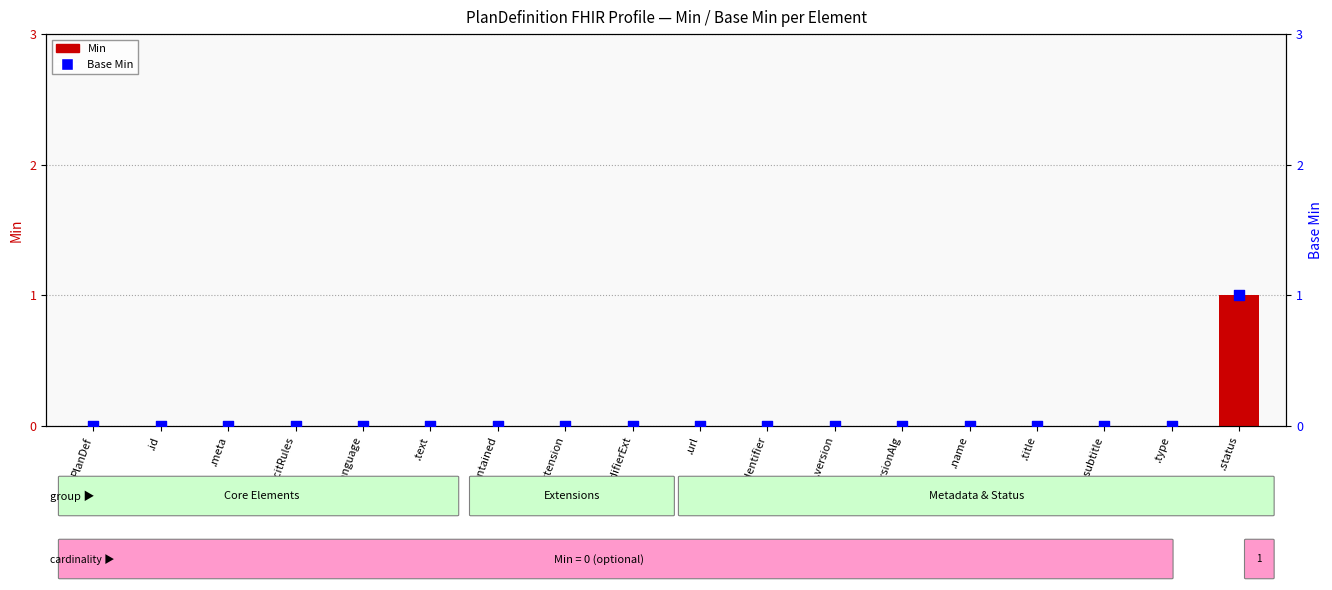

At which category is the sum across all series the highest?

.status